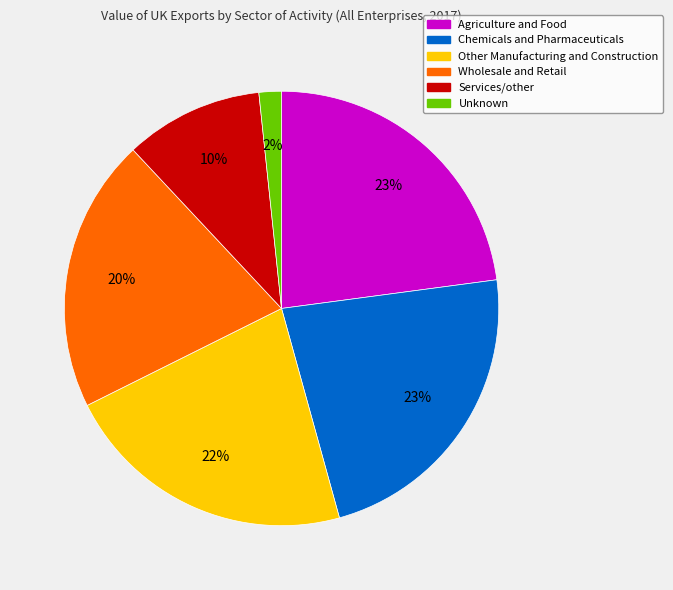

Does Wholesale and Retail account for over 50% of the chart?

No